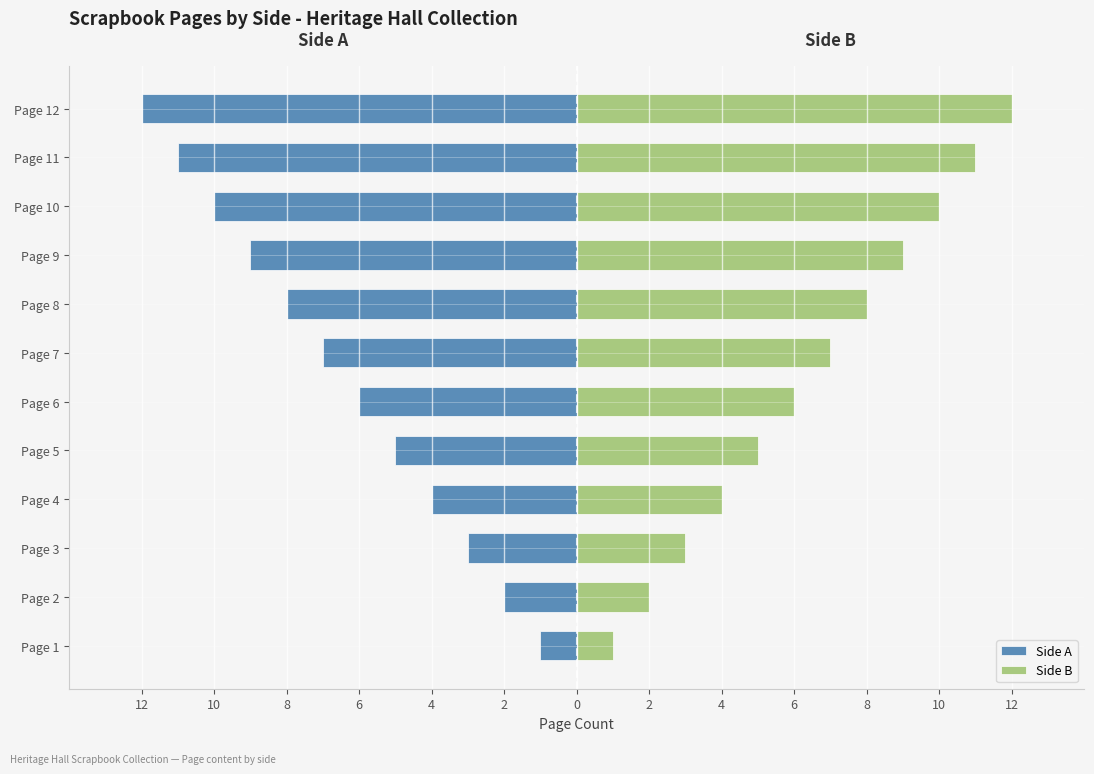

What are all the series names shown in the legend?

Side A, Side B